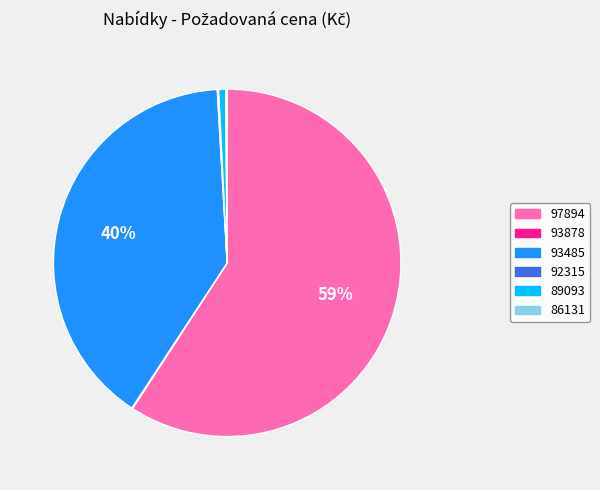

Which has a higher value, 97894 or 93485?

97894